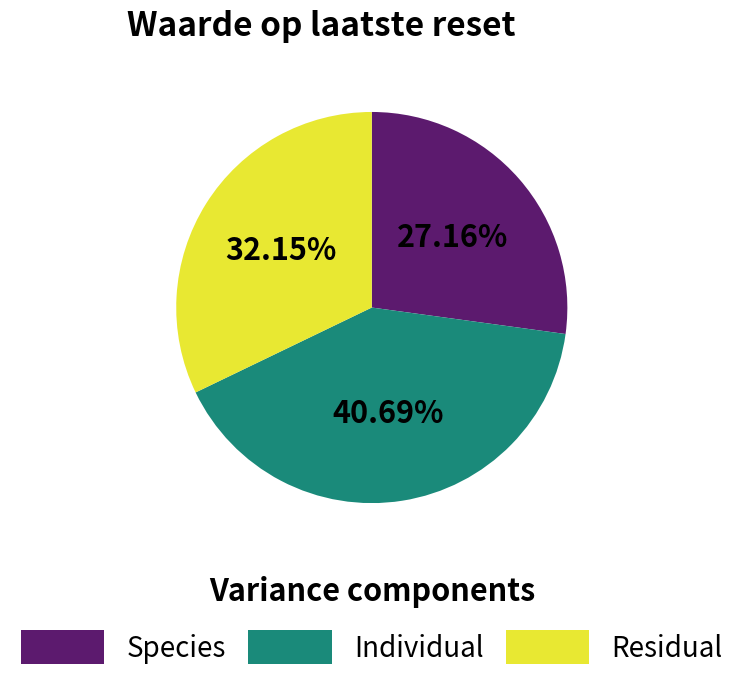

How many segments does this pie chart have?

3